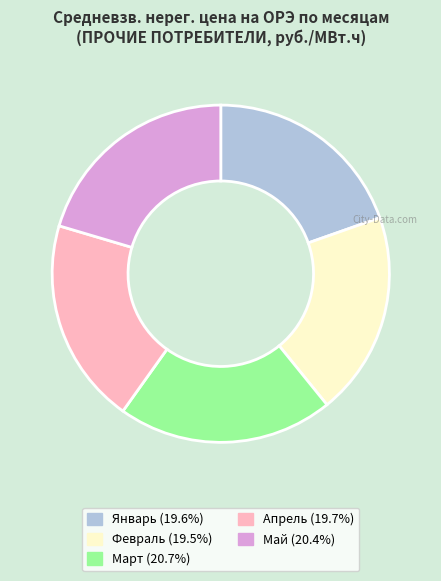

Does any single category account for the majority?

No